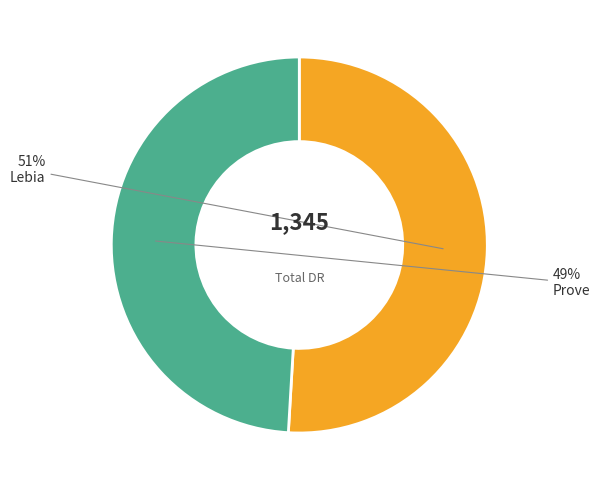

To the nearest percent, what is the combined percentage of Prove and Lebia?

100%